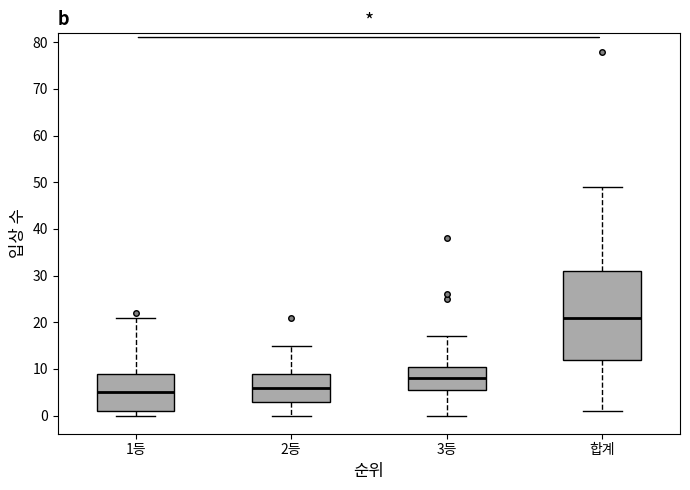

Which box has the lowest median line?

1등